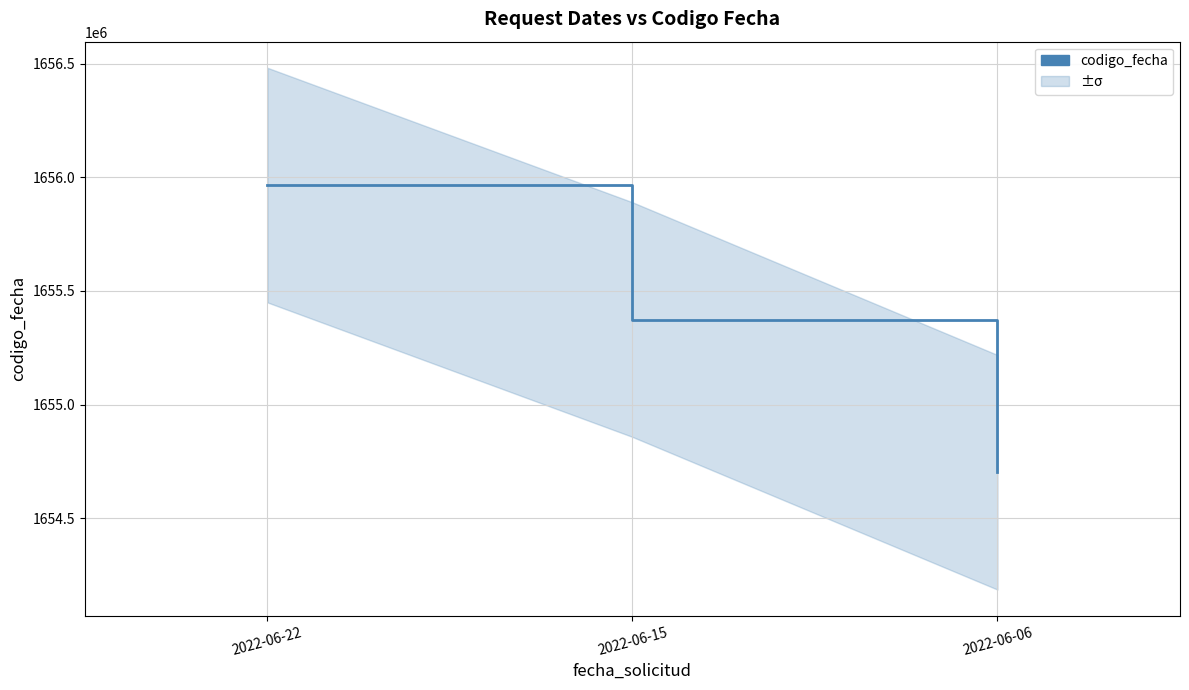

Reading left to right, extract all data points from this chart.

2022-06-22=1655966331	2022-06-15=1655374045	2022-06-06=1654701645